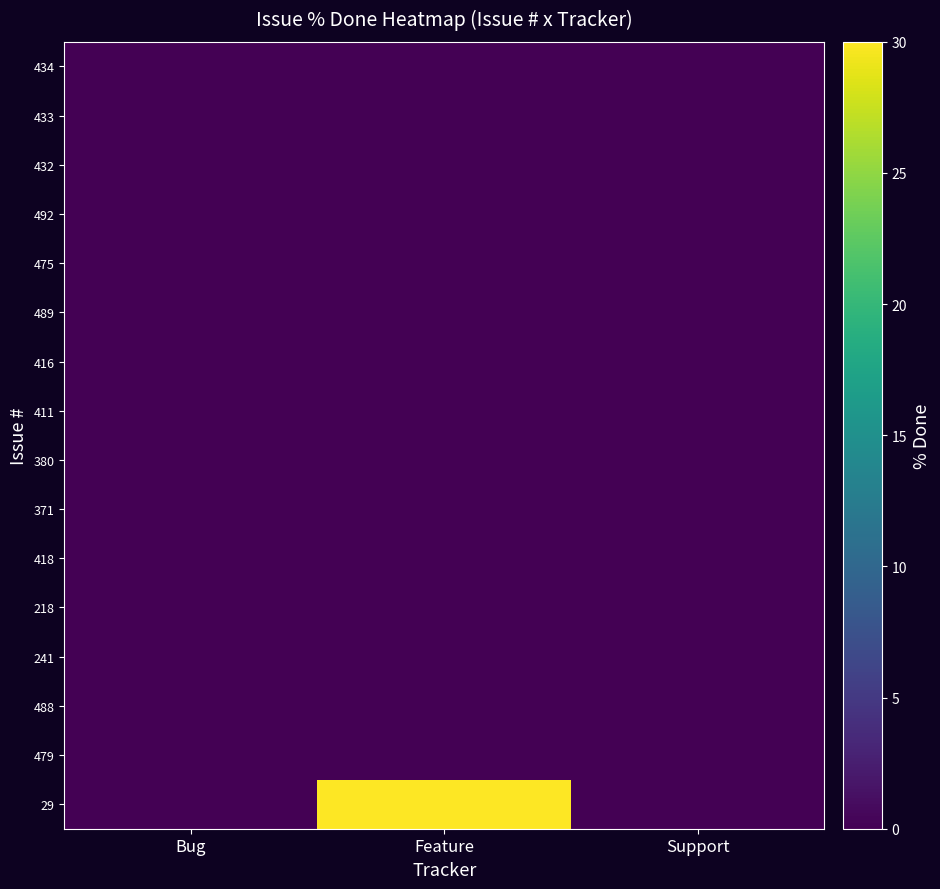

Which label corresponds to the smallest value in the chart?

Bug